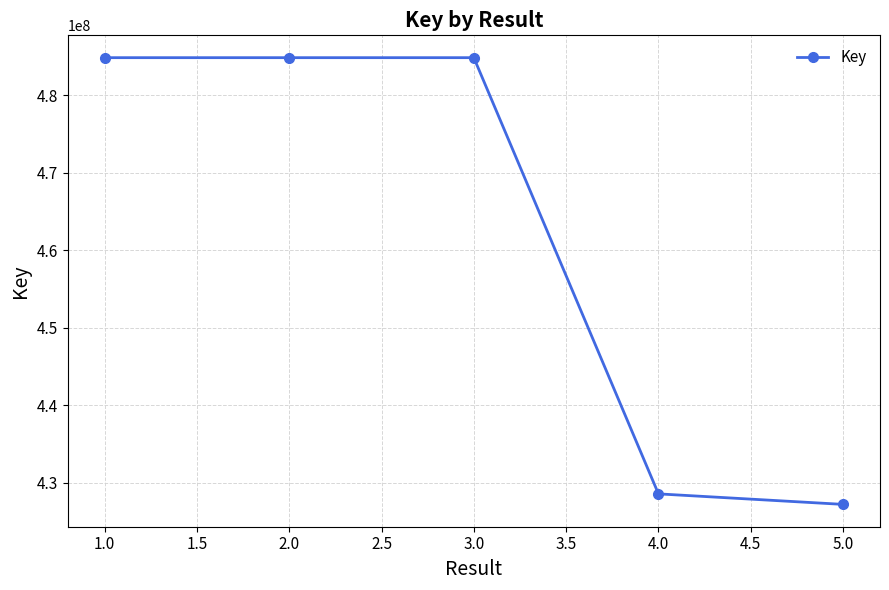

The chart shows a value of 264714927 at 2.0. True or false?

False